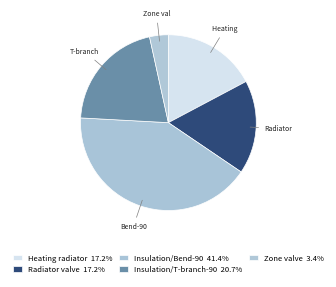

How many slices are in this pie chart?

5